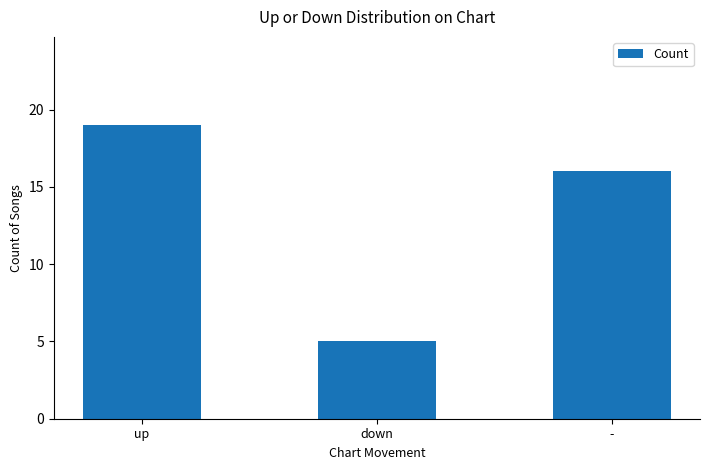

List the labels in order of value, smallest first.

down, -, up